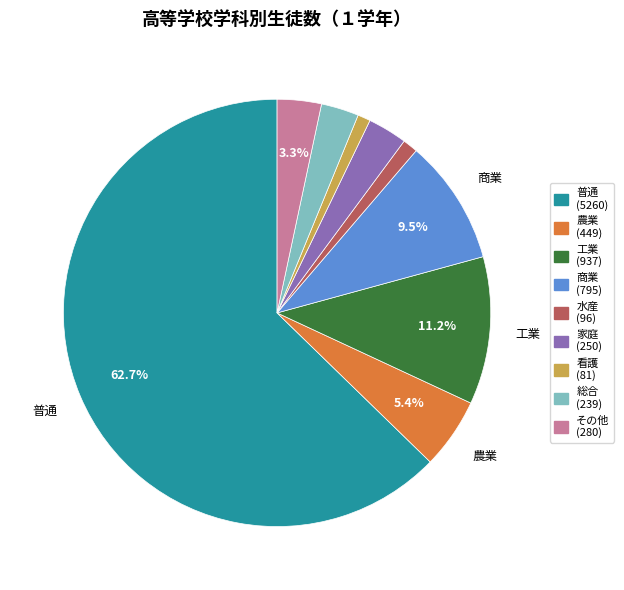

Count the number of slices in the pie.

9